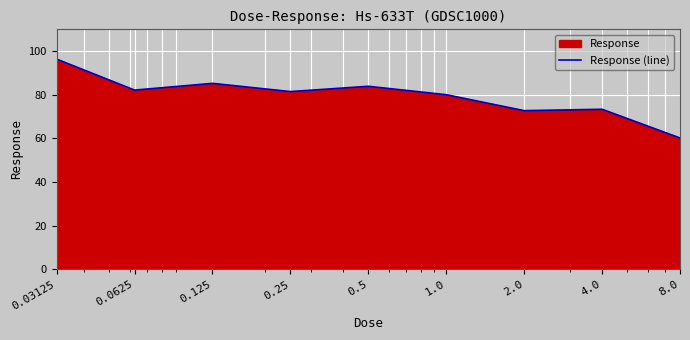

Which label corresponds to the largest value in the chart?

0.03125